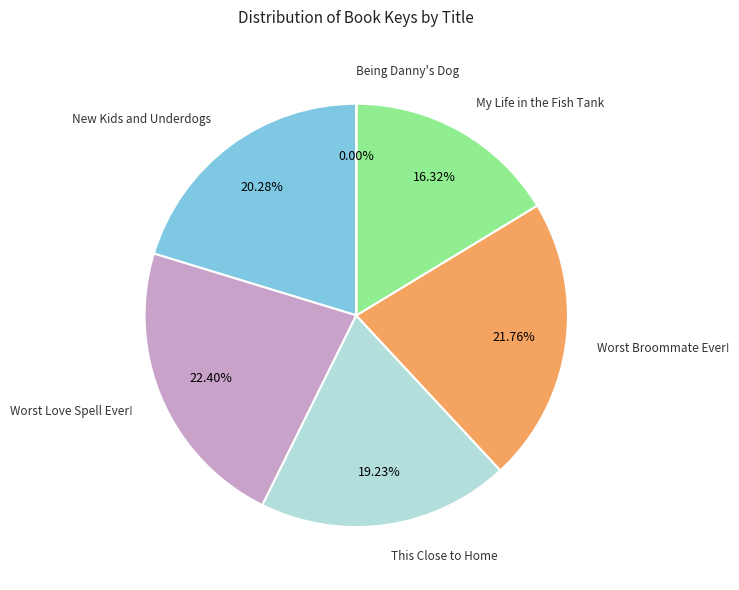

Is there any slice that represents more than half of the pie?

No